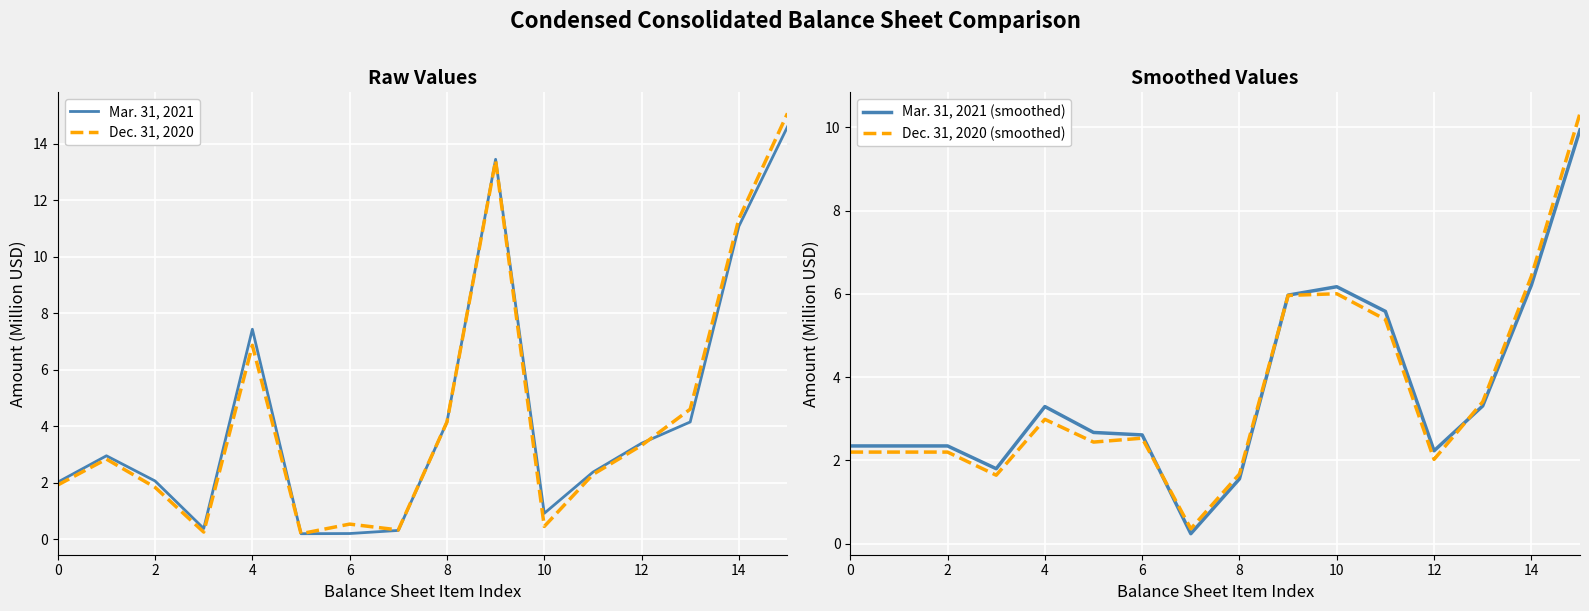

What value does the Mar. 31, 2021 series have at 12?

3.4